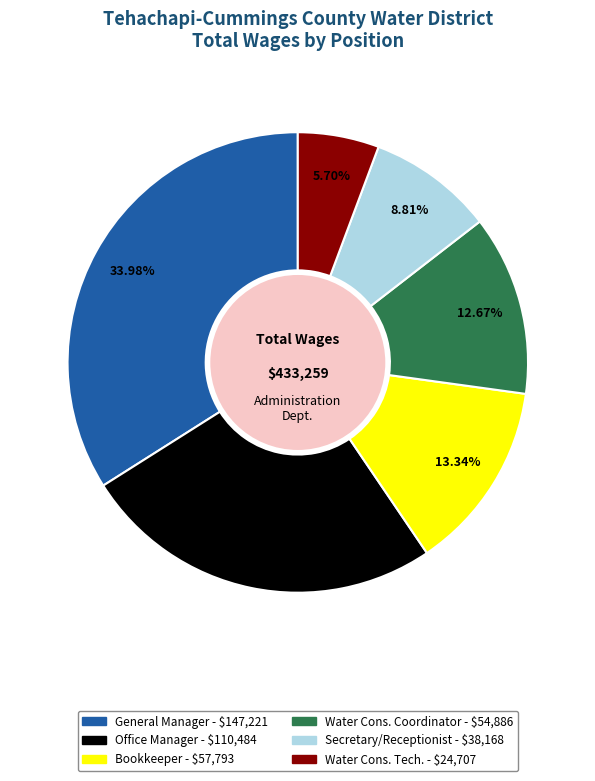

What is the largest slice in the pie chart?

General Manager